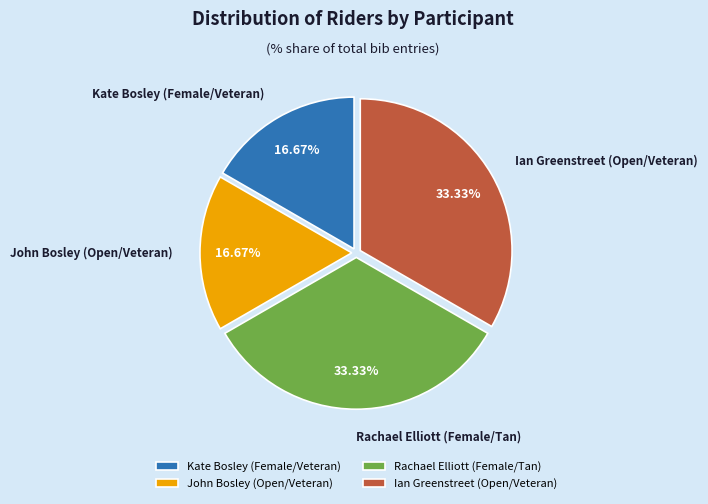

To the nearest percent, what is the difference between the largest and smallest slice percentages?

17%